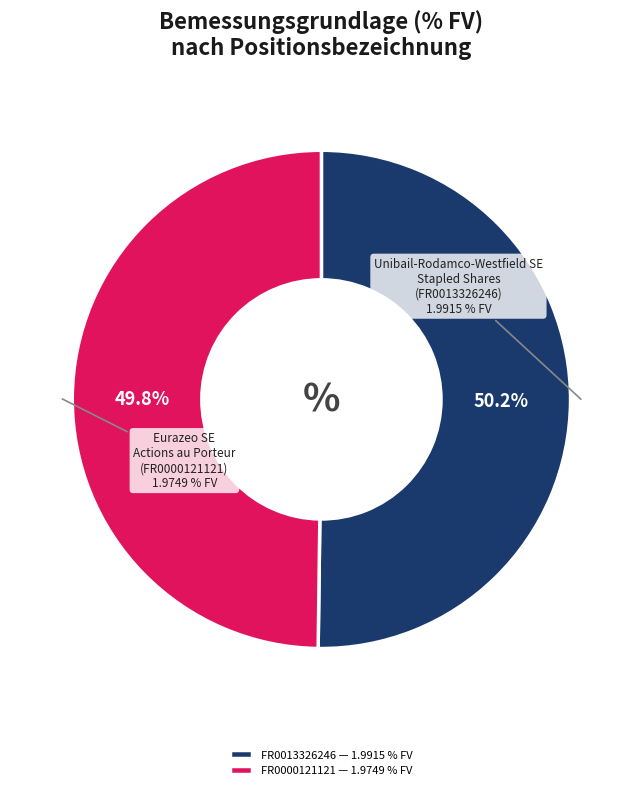

Rank the categories by value from highest to lowest.

FR0013326246, FR0000121121